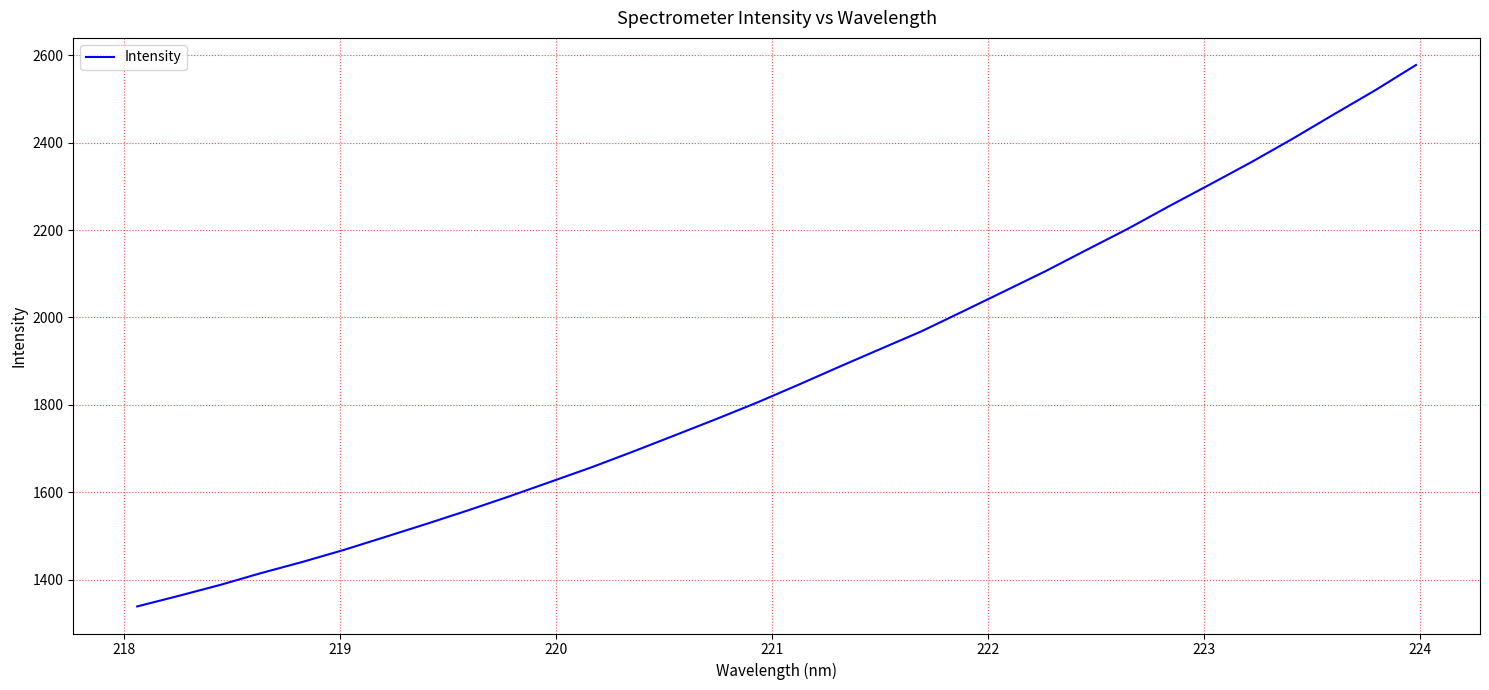

True or false: there are more than 2 points higher than both neighbors.

False